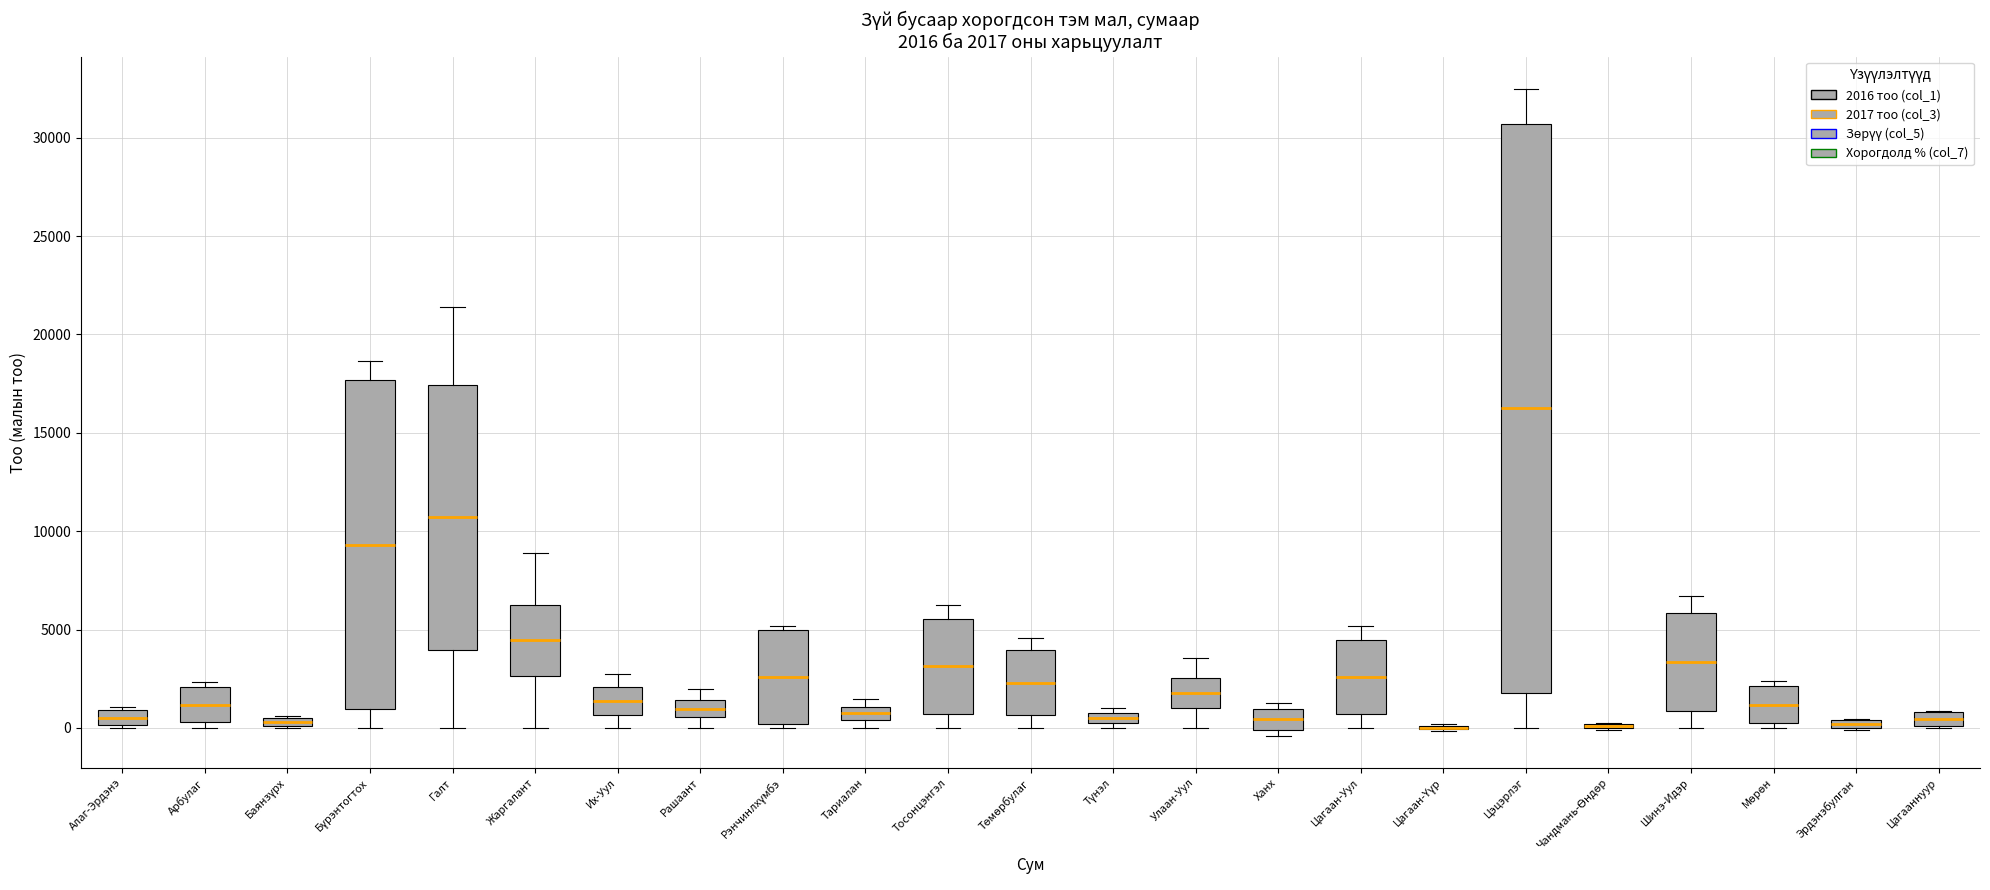

Comparing the boxes themselves (not the whiskers), which one is the tallest?

Цэцэрлэг